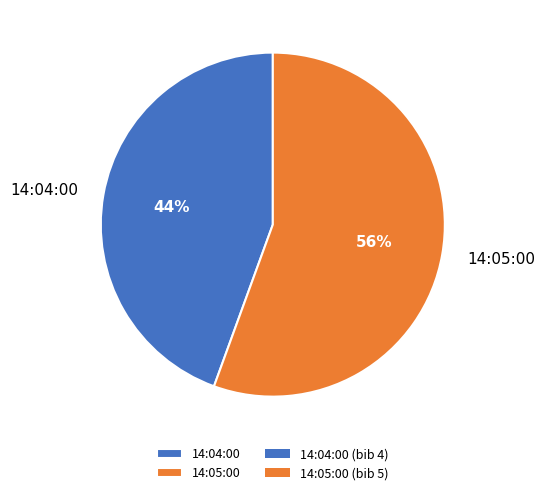

To the nearest percent, what portion does 14:05:00 represent?

56%